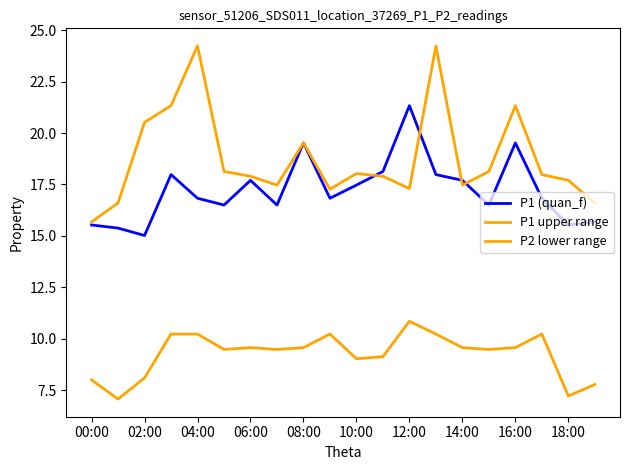

Rank the series by their maximum value, from lowest to highest.

P2 lower range, P1 (quan_f), P1 upper range